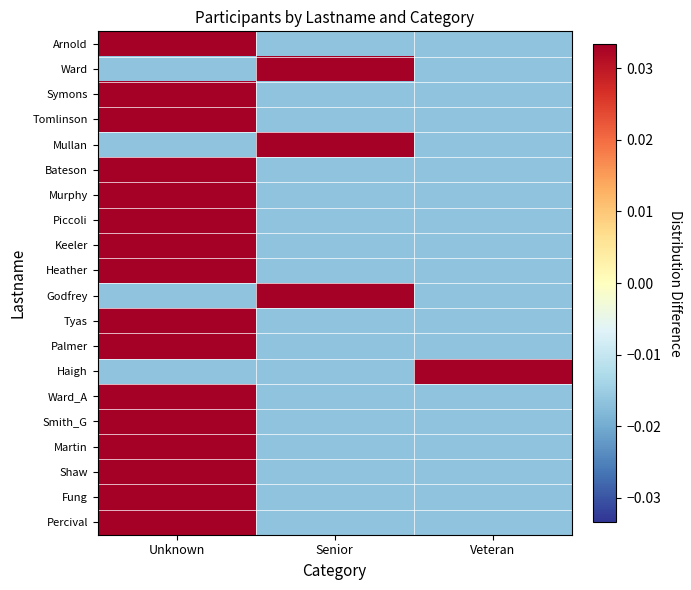

Reading left to right, list all the values displayed in this chart.

Arnold: Unknown=0.0	Senior=-0.0	Veteran=-0.0
Ward: Unknown=-0.0	Senior=0.0	Veteran=-0.0
Symons: Unknown=0.0	Senior=-0.0	Veteran=-0.0
Tomlinson: Unknown=0.0	Senior=-0.0	Veteran=-0.0
Mullan: Unknown=-0.0	Senior=0.0	Veteran=-0.0
Bateson: Unknown=0.0	Senior=-0.0	Veteran=-0.0
Murphy: Unknown=0.0	Senior=-0.0	Veteran=-0.0
Piccoli: Unknown=0.0	Senior=-0.0	Veteran=-0.0
Keeler: Unknown=0.0	Senior=-0.0	Veteran=-0.0
Heather: Unknown=0.0	Senior=-0.0	Veteran=-0.0
Godfrey: Unknown=-0.0	Senior=0.0	Veteran=-0.0
Tyas: Unknown=0.0	Senior=-0.0	Veteran=-0.0
Palmer: Unknown=0.0	Senior=-0.0	Veteran=-0.0
Haigh: Unknown=-0.0	Senior=-0.0	Veteran=0.0
Ward_A: Unknown=0.0	Senior=-0.0	Veteran=-0.0
Smith_G: Unknown=0.0	Senior=-0.0	Veteran=-0.0
Martin: Unknown=0.0	Senior=-0.0	Veteran=-0.0
Shaw: Unknown=0.0	Senior=-0.0	Veteran=-0.0
Fung: Unknown=0.0	Senior=-0.0	Veteran=-0.0
Percival: Unknown=0.0	Senior=-0.0	Veteran=-0.0